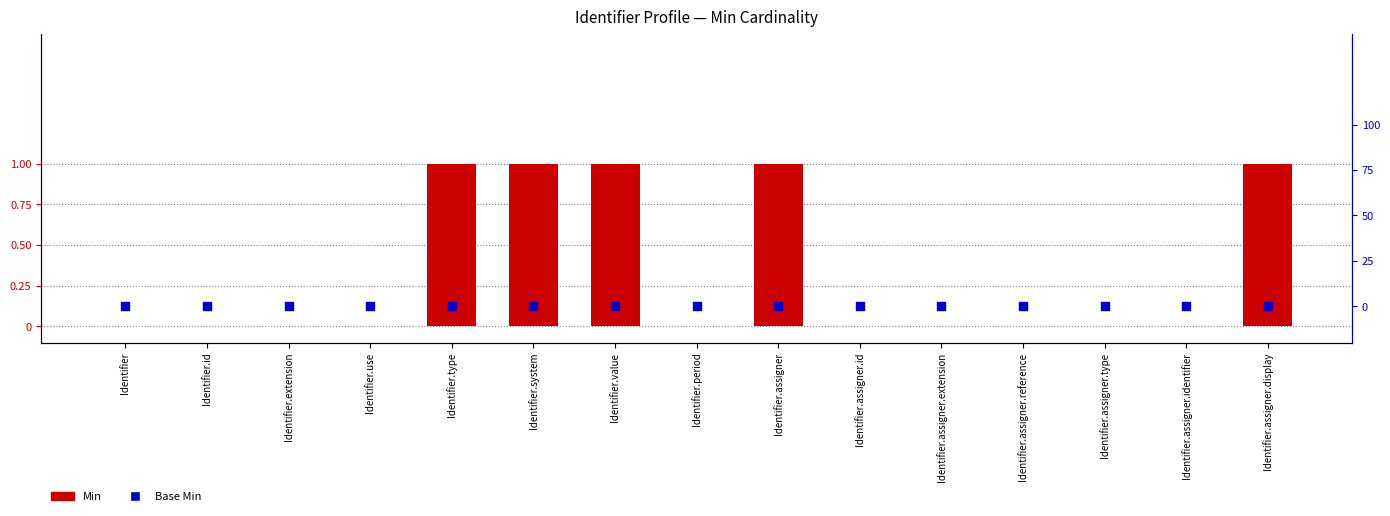

Which series reaches the minimum Y coordinate?

Min